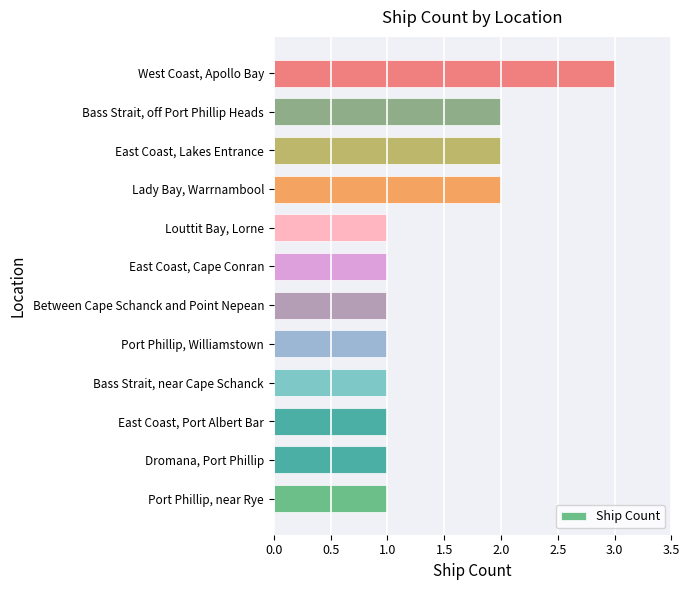

Reading top to bottom, list all the values displayed in this chart.

3	2	2	2	1	1	1	1	1	1	1	1